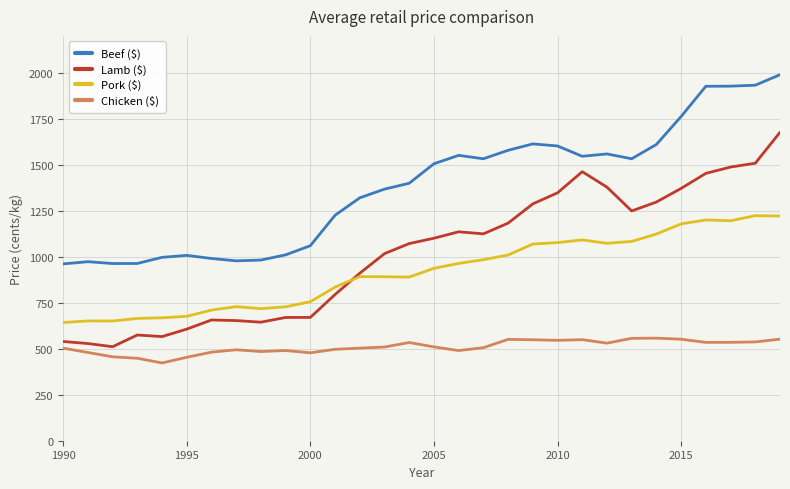

What is the highest value of the Pork ($) series?

1223.0